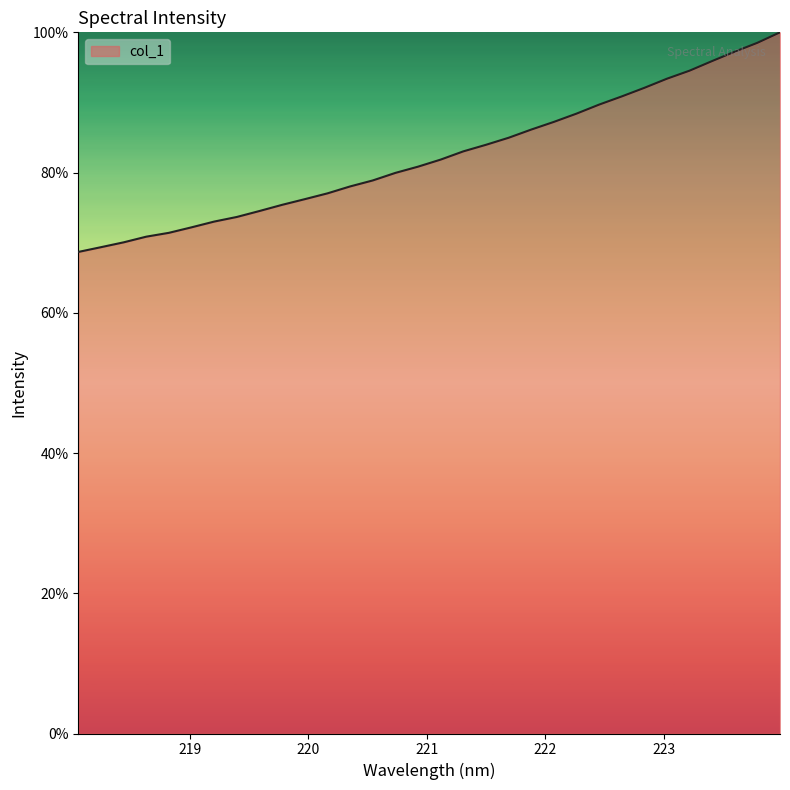

Reading left to right, transcribe all the data shown in this chart.

68.7	69.4	70.0	70.9	71.4	72.2	73.0	73.7	74.5	75.4	76.2	77.0	78.0	78.9	80.0	80.8	81.9	83.0	84.0	85.0	86.1	87.2	88.4	89.7	90.9	92.1	93.4	94.5	95.9	97.2	98.5	100.0